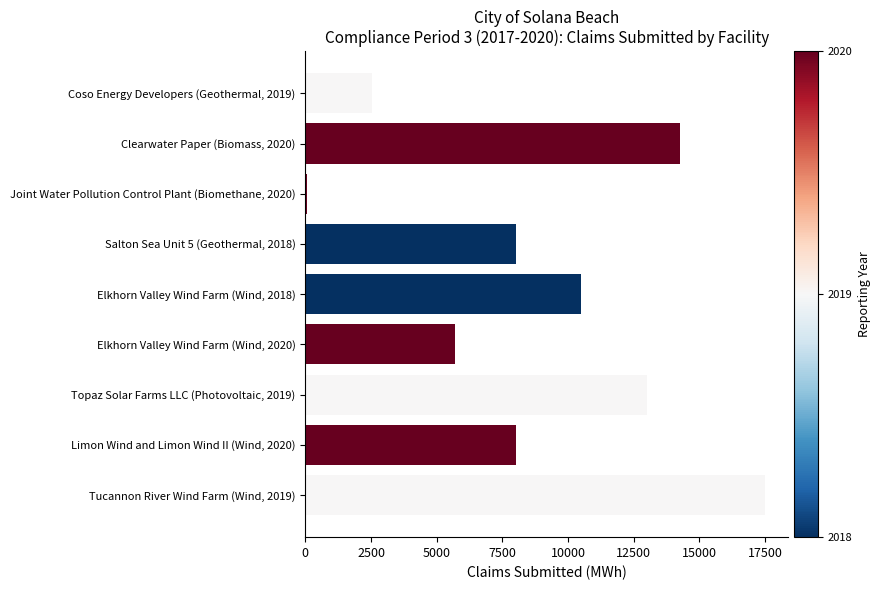

At which category does the chart reach its peak across all series?

Tucannon River Wind Farm (Wind, 2019)